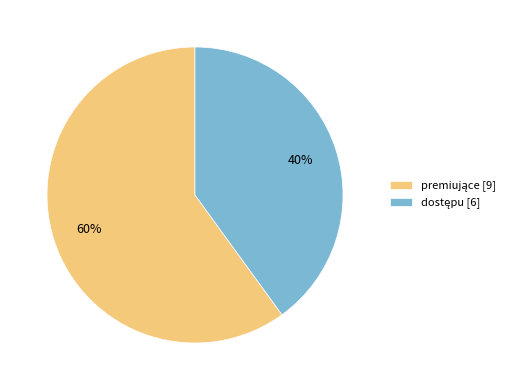

Count the number of slices in the pie.

2